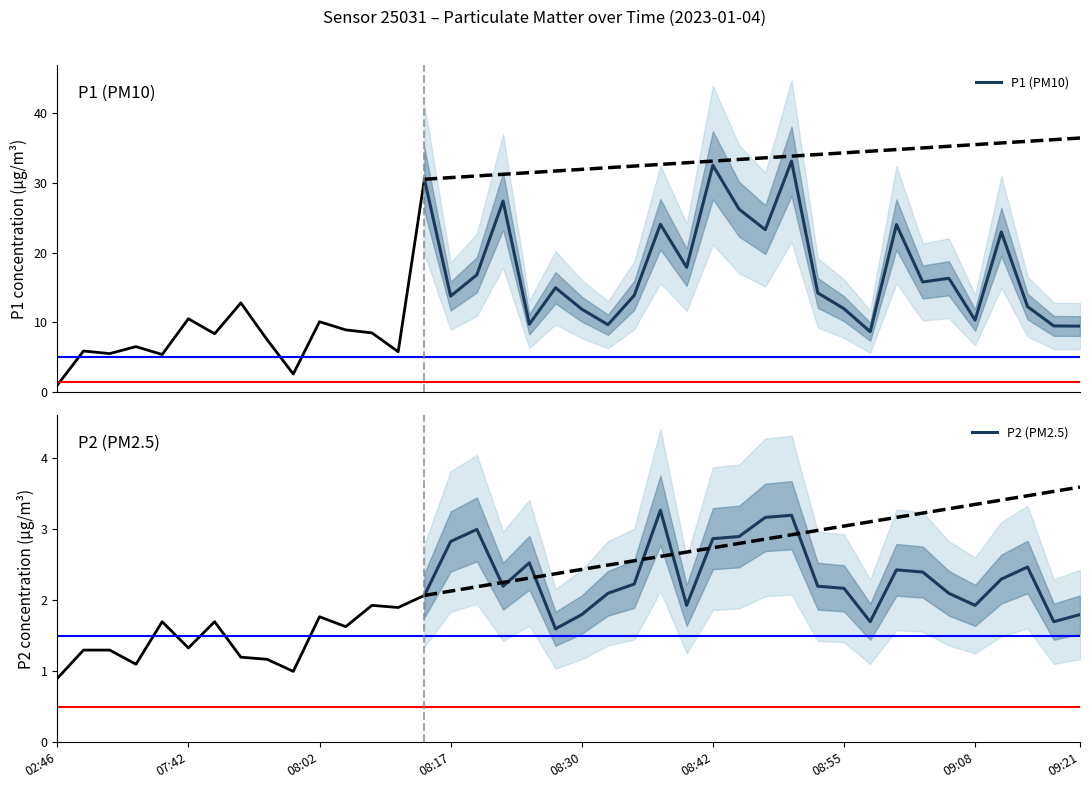

Reading left to right, list all the values displayed in this chart.

P1 (PM10): 30.5	13.8	16.8	27.4	9.7	15.0	11.9	9.7	13.9	24.1	17.9	32.5	26.2	23.3	33.1	14.2	12.0	8.7	24.0	15.8	16.3	10.3	23.0	12.3	9.5	9.5
P2 (PM2.5): 2.1	2.8	3.0	2.2	2.5	1.6	1.8	2.1	2.2	3.3	1.9	2.9	2.9	3.2	3.2	2.2	2.2	1.7	2.4	2.4	2.1	1.9	2.3	2.5	1.7	1.8